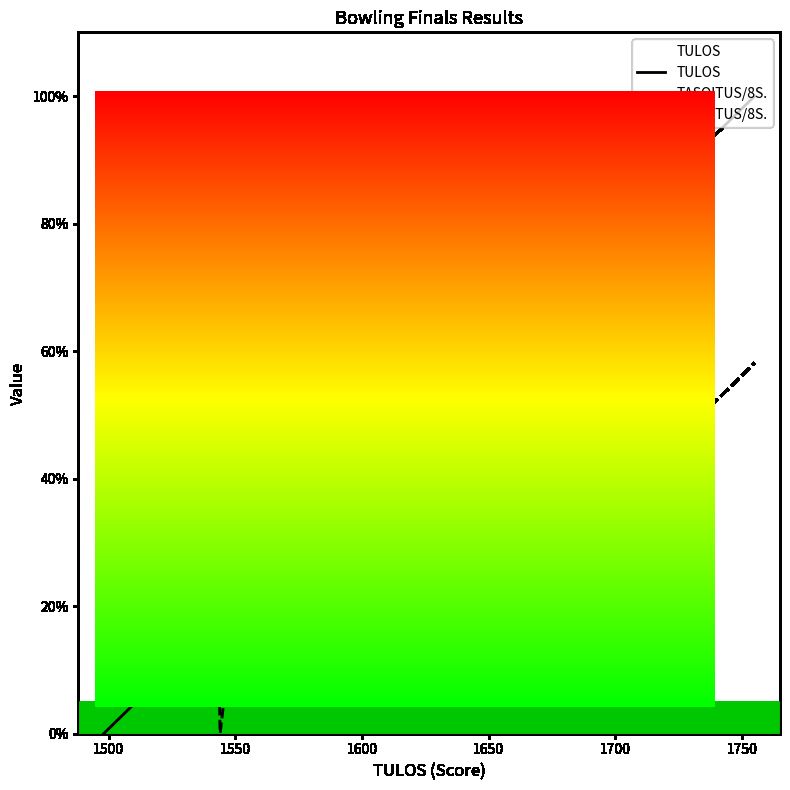

Which series has the widest spread of Y values?

TULOS